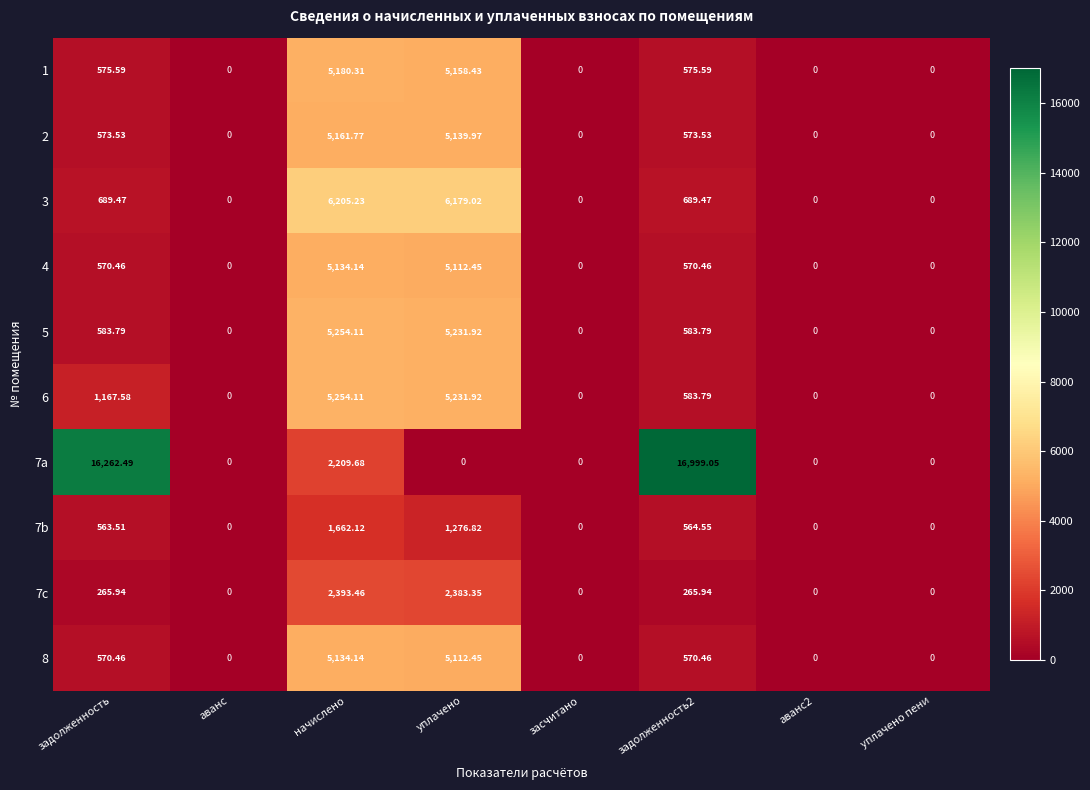

Which series has the largest range (max minus min)?

7a